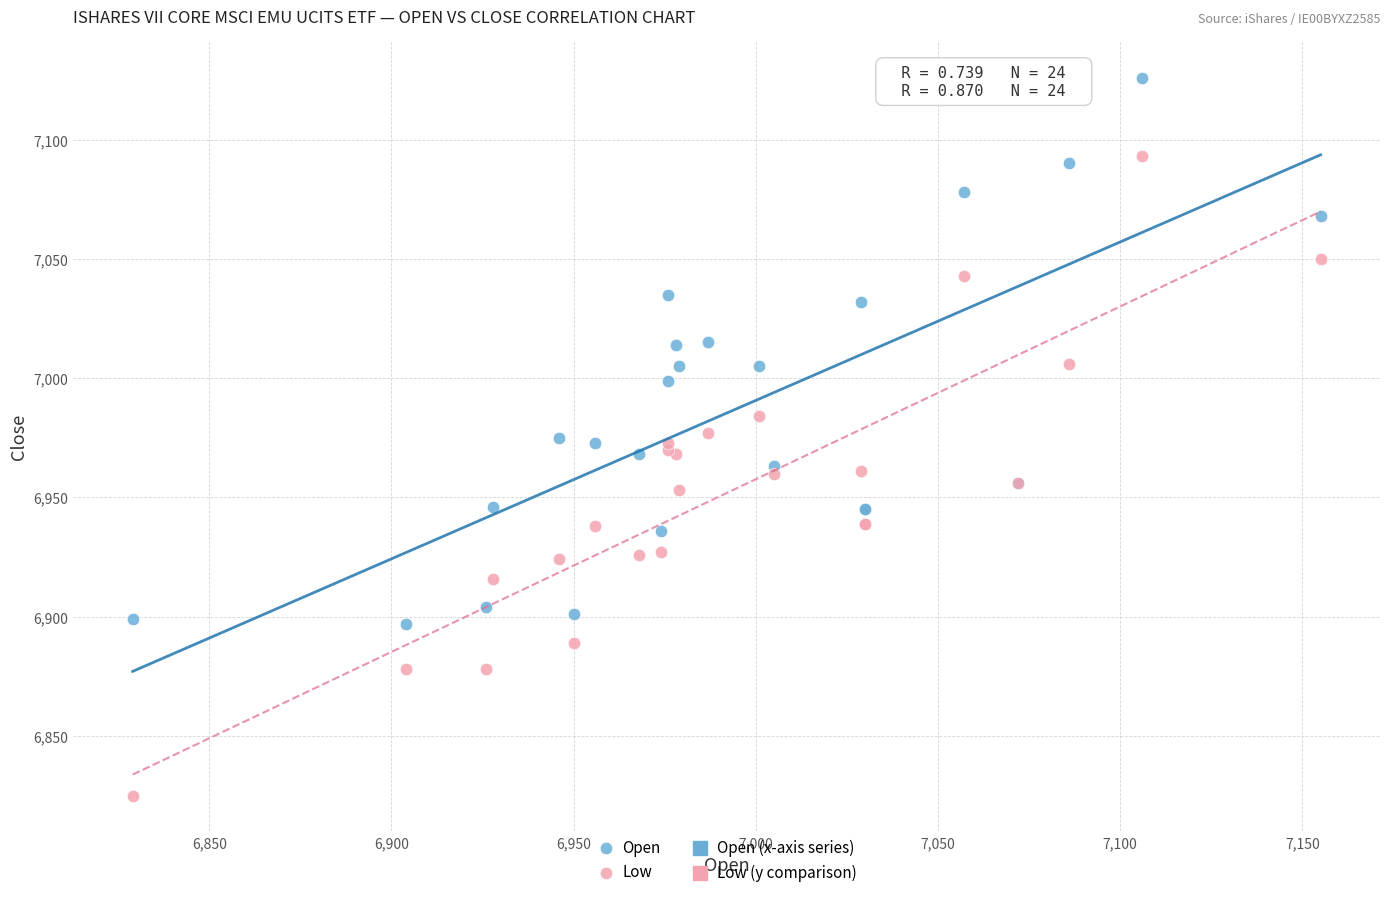

Which series reaches the minimum Y coordinate?

Low